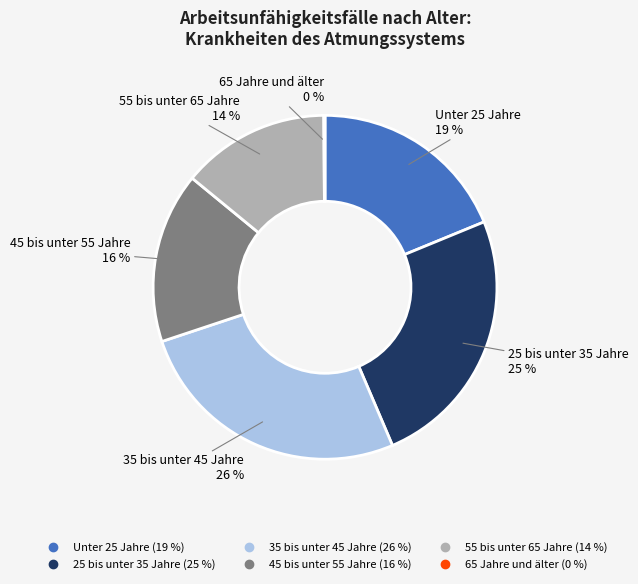

To the nearest percent, what percentage of the pie is 35 bis unter 45 Jahre?

26%